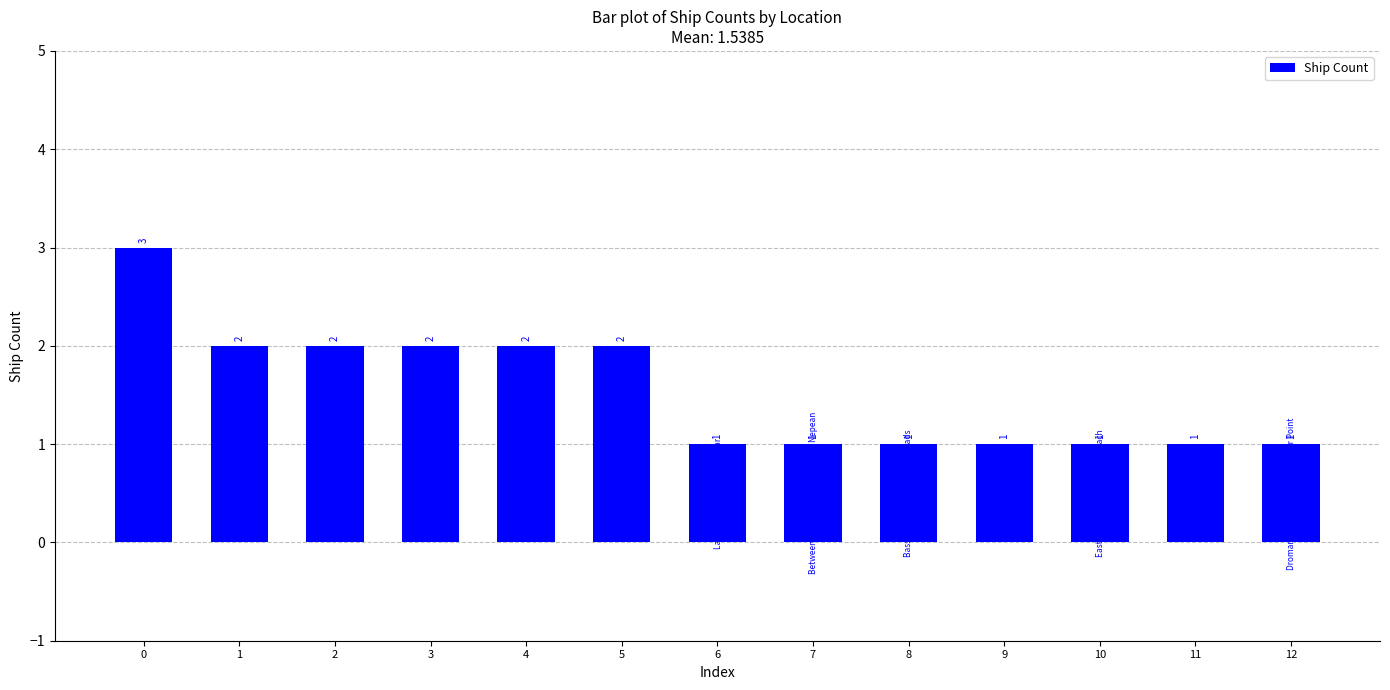

True or false: the data shows 2 at 3.

True